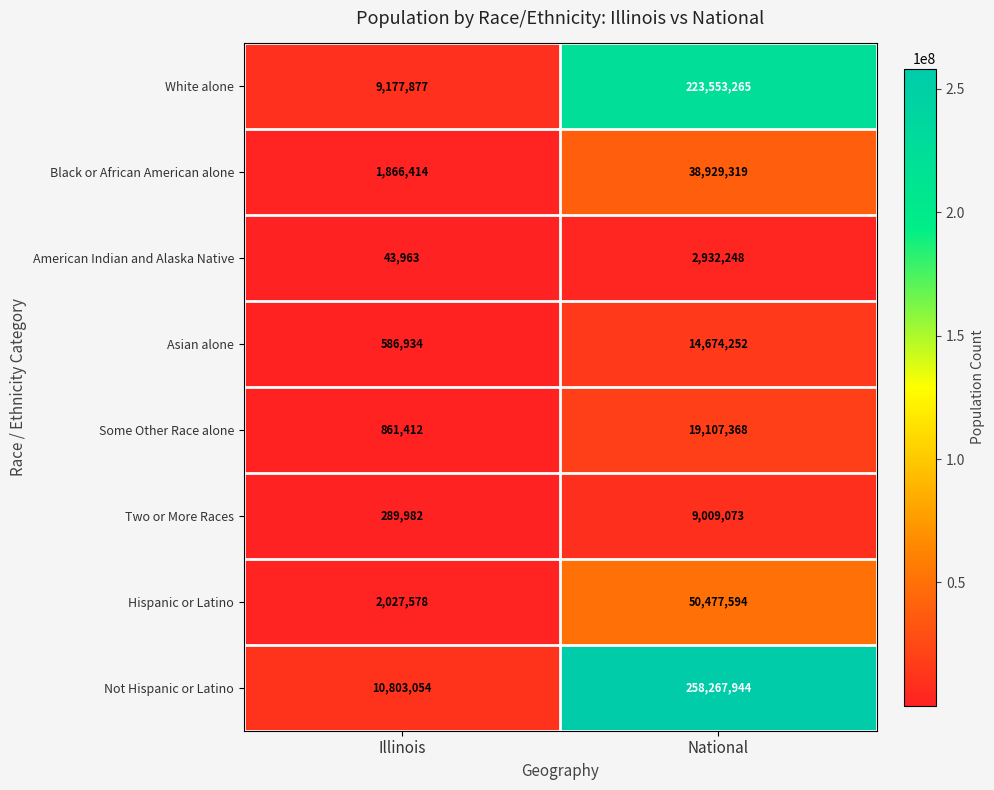

What is the average value of the American Indian and Alaska Native series?

1488106